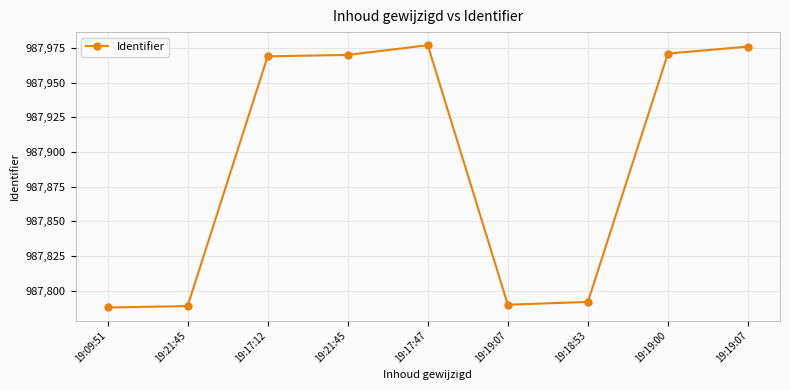

The value at 19:19:00 is 987971. True or false?

True